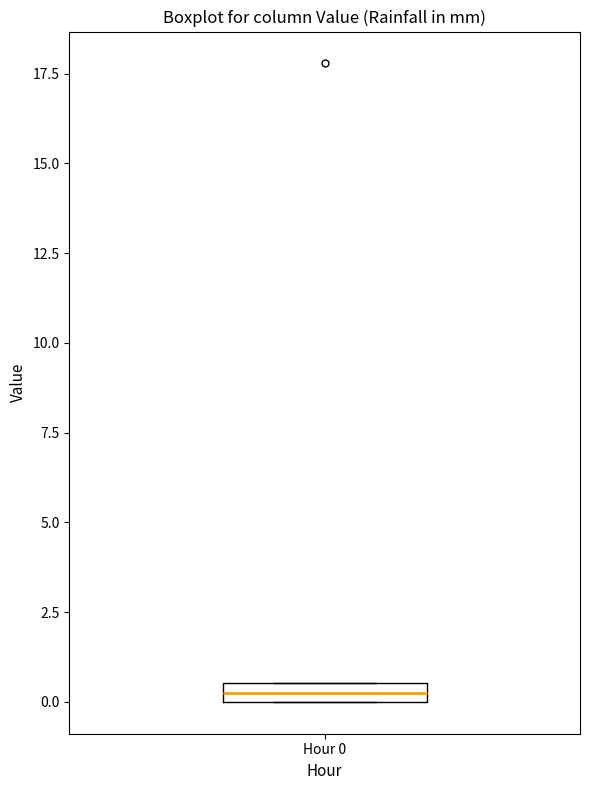

Where is the lower edge of the box for Hour 0 on the y-axis? The values are not printed on the chart, so give them approximately, as read against the axis.

0.0